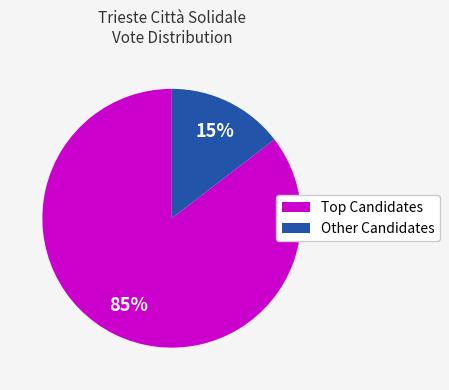

To the nearest percent, what is the average slice percentage?

50%